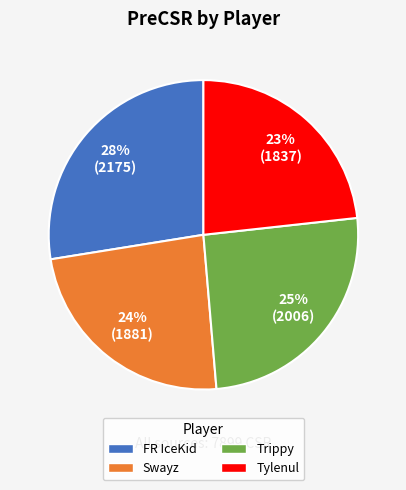

To the nearest percent, what is the difference between the Swayz and Tylenul slice percentages?

1%